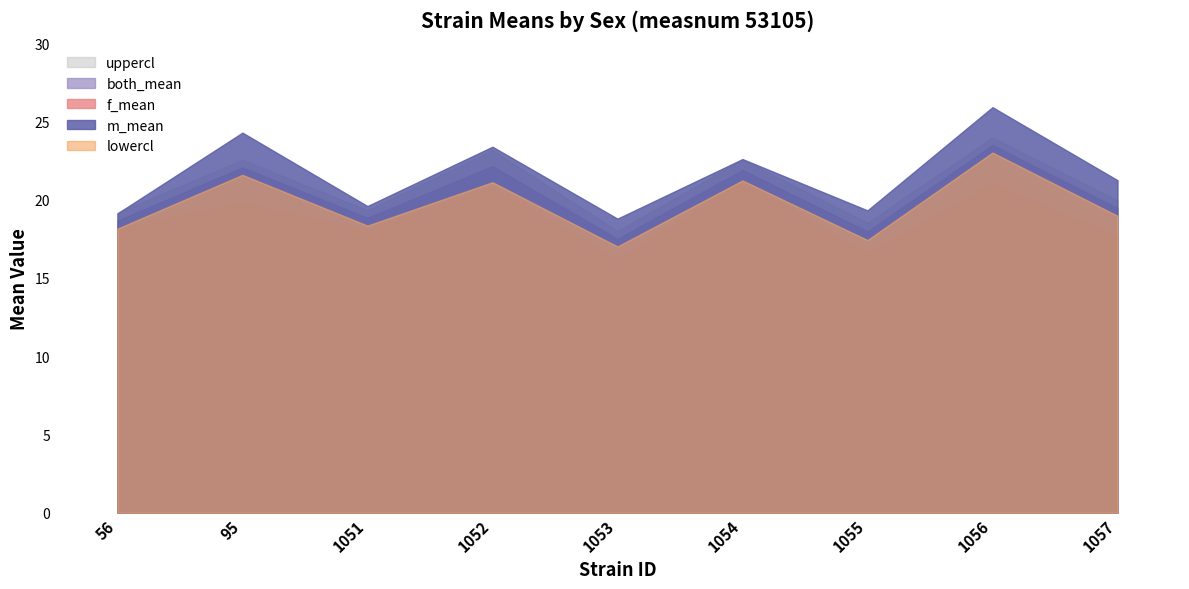

Is the value of f_mean at 1057 greater than the value of uppercl at 1056?

No